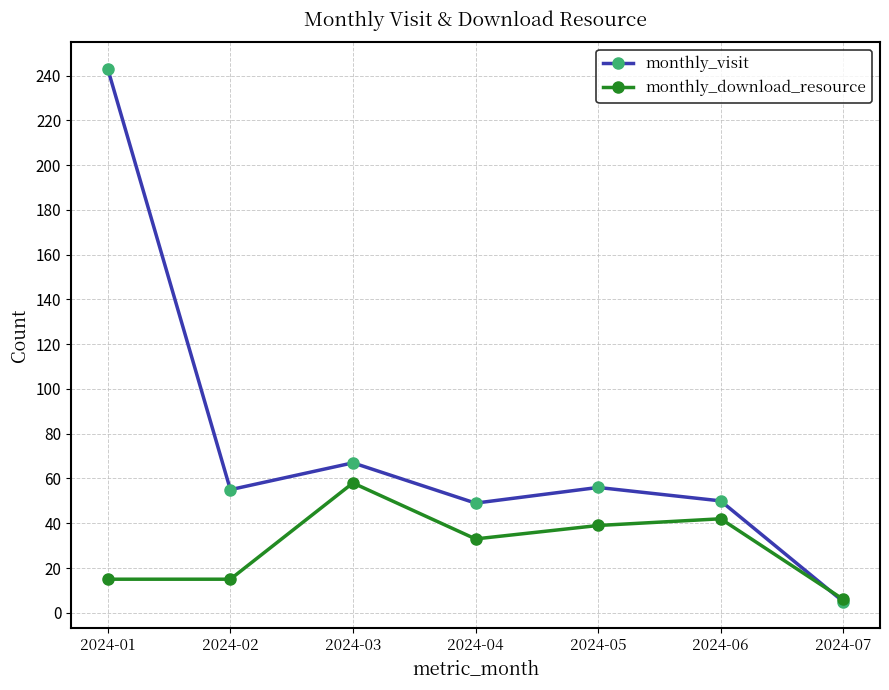

After their last crossing, which series has the higher values: monthly_visit or monthly_download_resource?

monthly_download_resource